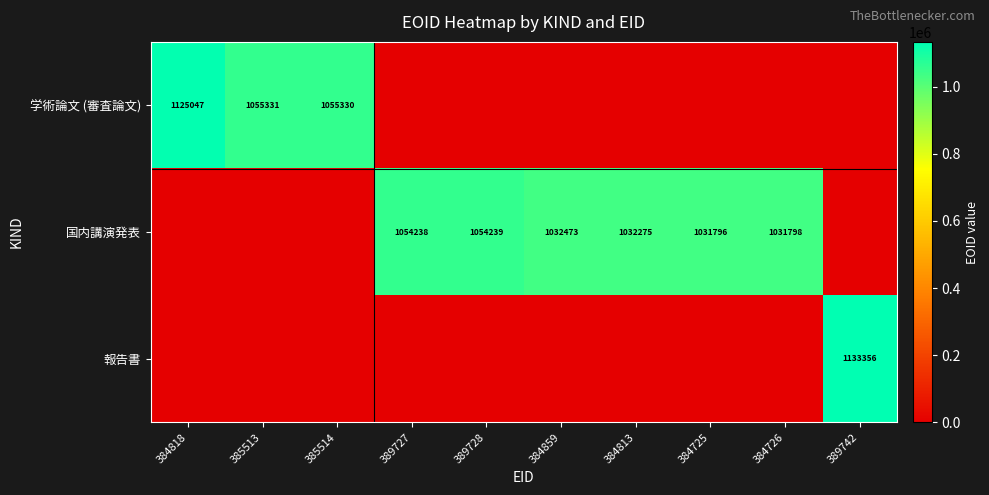

Rank the categories by 報告書 value from highest to lowest.

389742, 384818, 385513, 385514, 389727, 389728, 384859, 384813, 384725, 384726